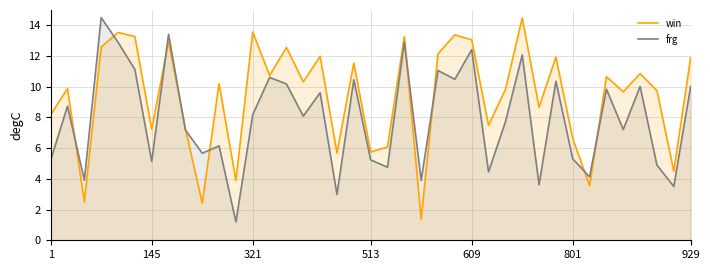

How many values in the frg series exceed 8?

20